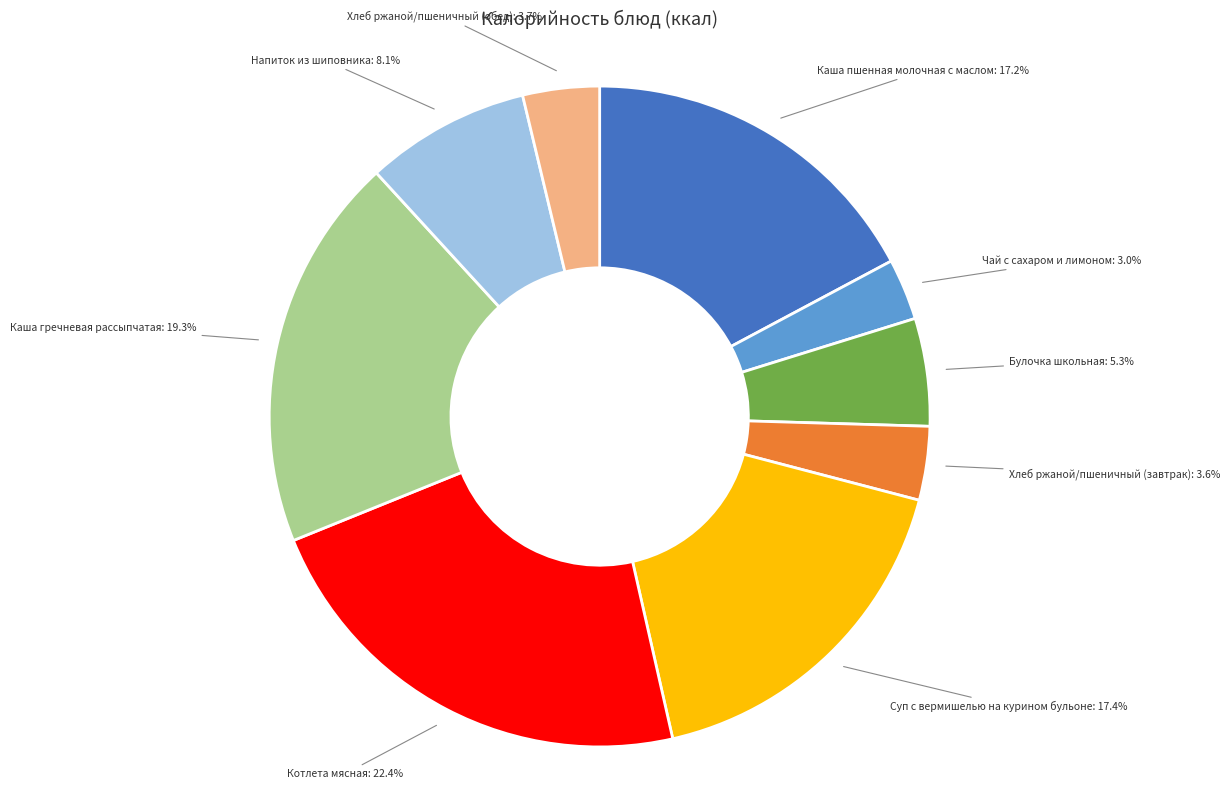

Is there a majority slice in this chart?

No